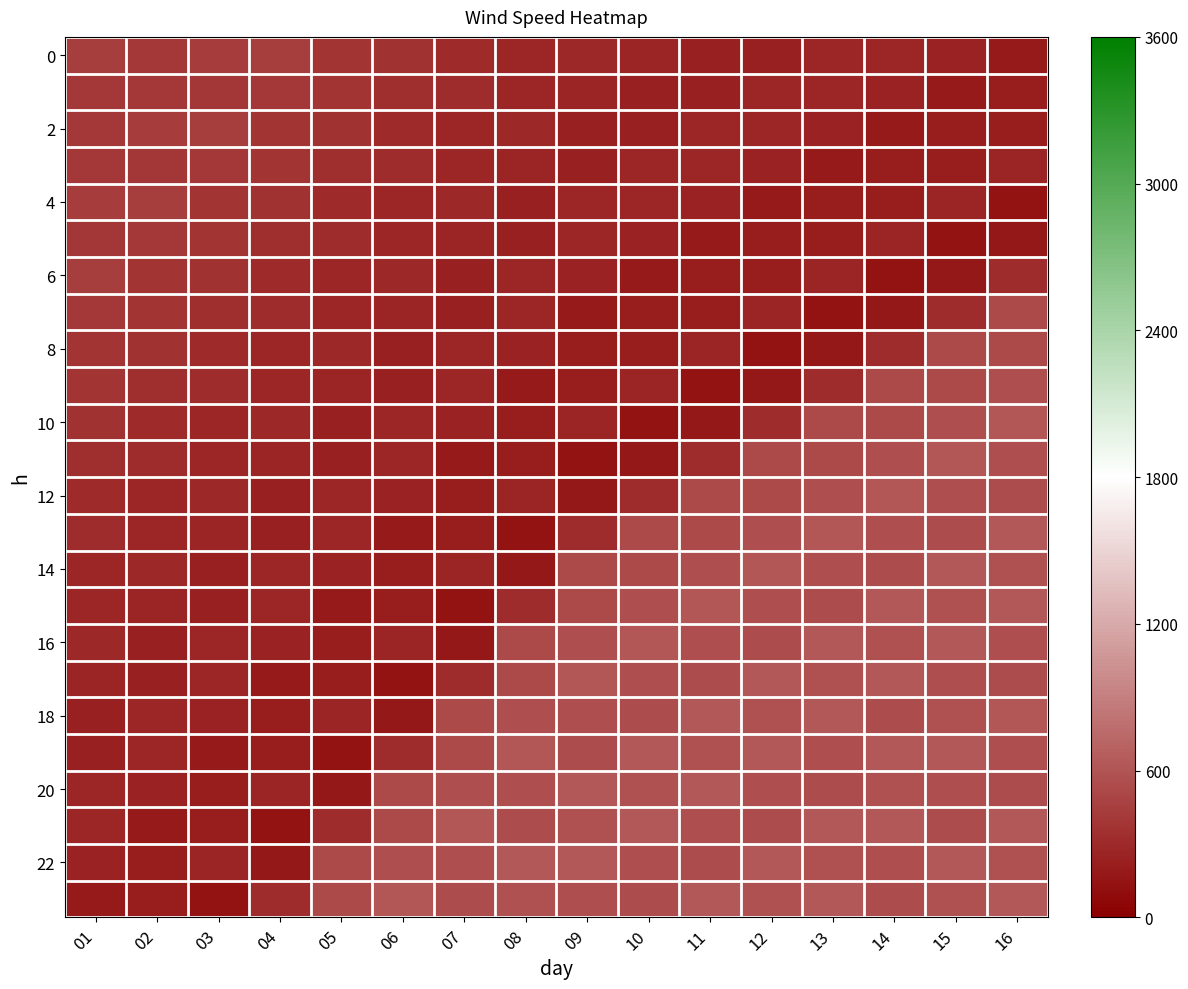

At which category does the chart reach its peak across all series?

16